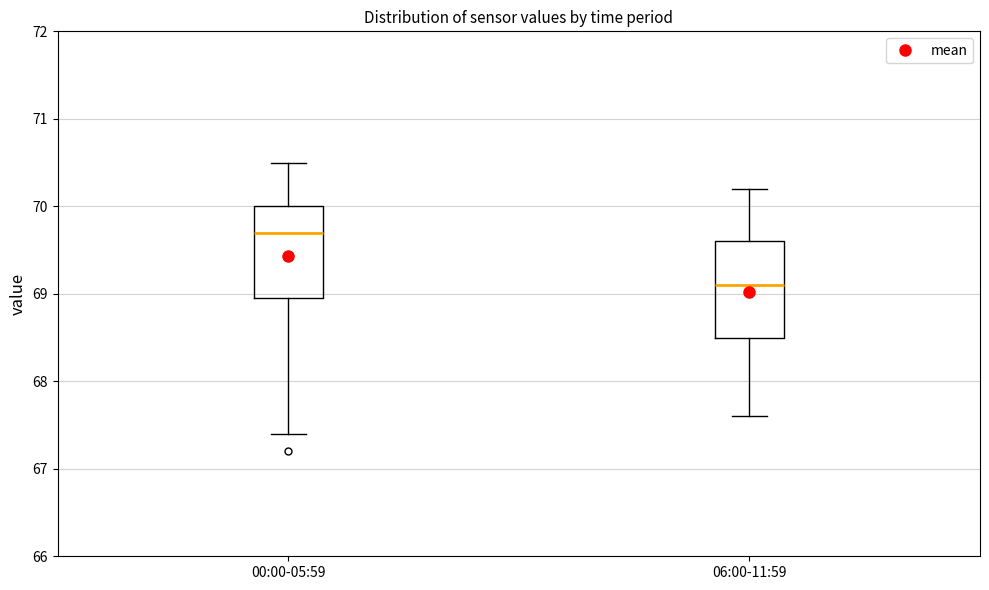

Reading left to right, transcribe this box plot: for each box, give where its median line is, the range the box spans, and where its two whiskers end, as read against the y-axis. The values are not printed on the chart, so give them approximately, as read against the axis.

00:00-05:59: median 69.7, box 69.0 to 70.0, whiskers 67.4 to 70.5
06:00-11:59: median 69.1, box 68.5 to 69.6, whiskers 67.6 to 70.2